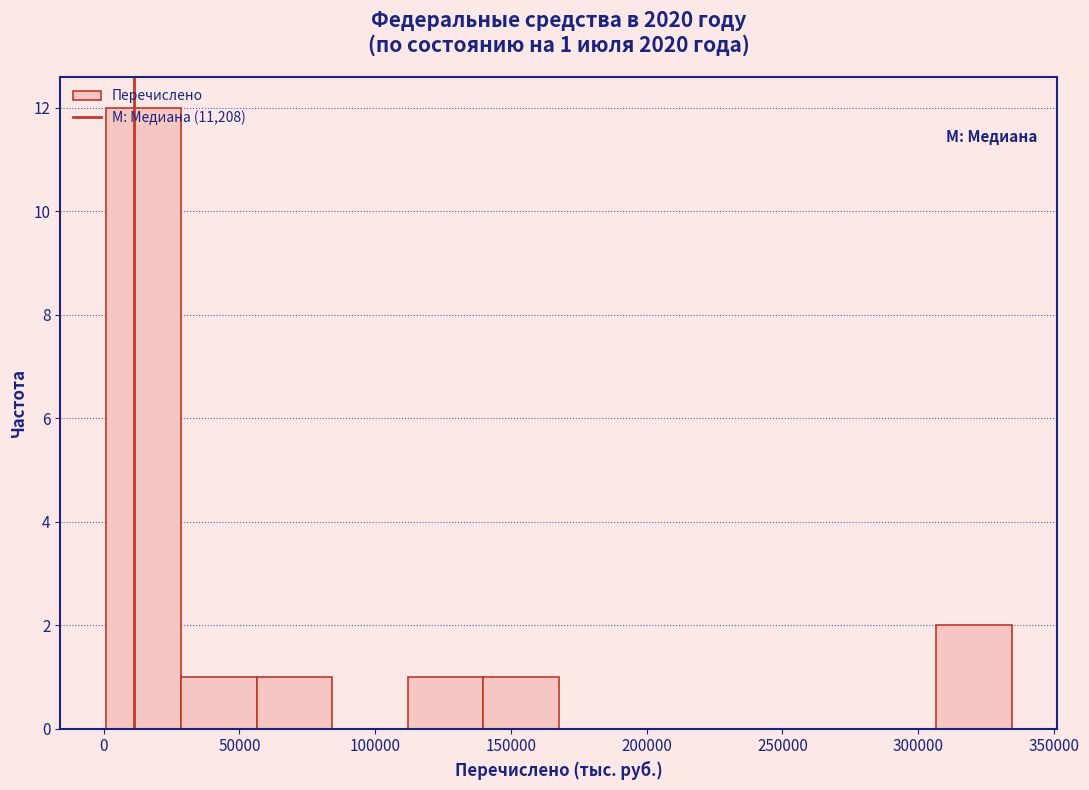

Over which range of the x-axis is the bar tallest?

0 to 30000